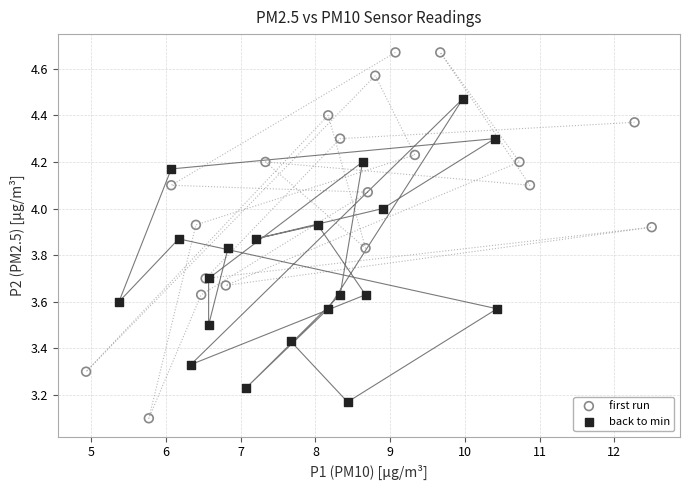

Which series has the widest spread of Y values?

first run